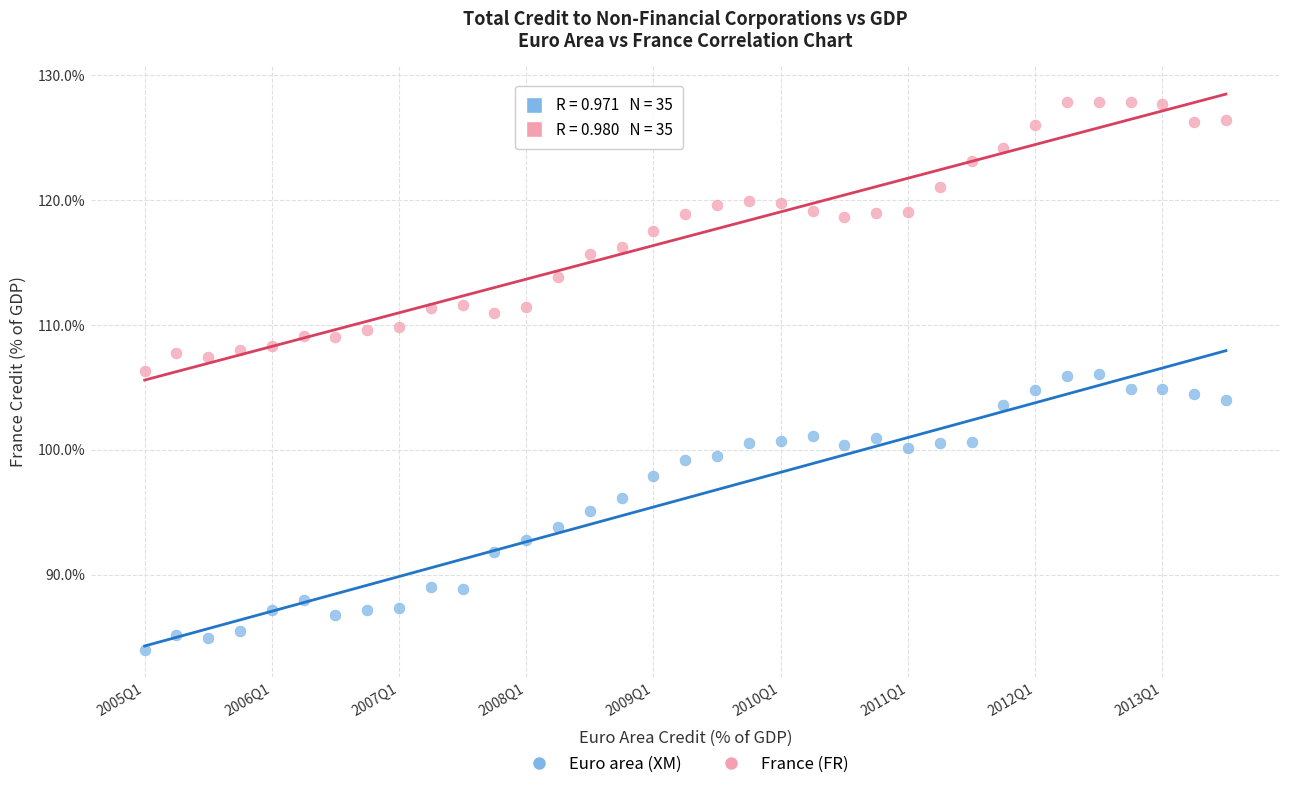

Which series reaches the maximum Y coordinate?

France (FR)